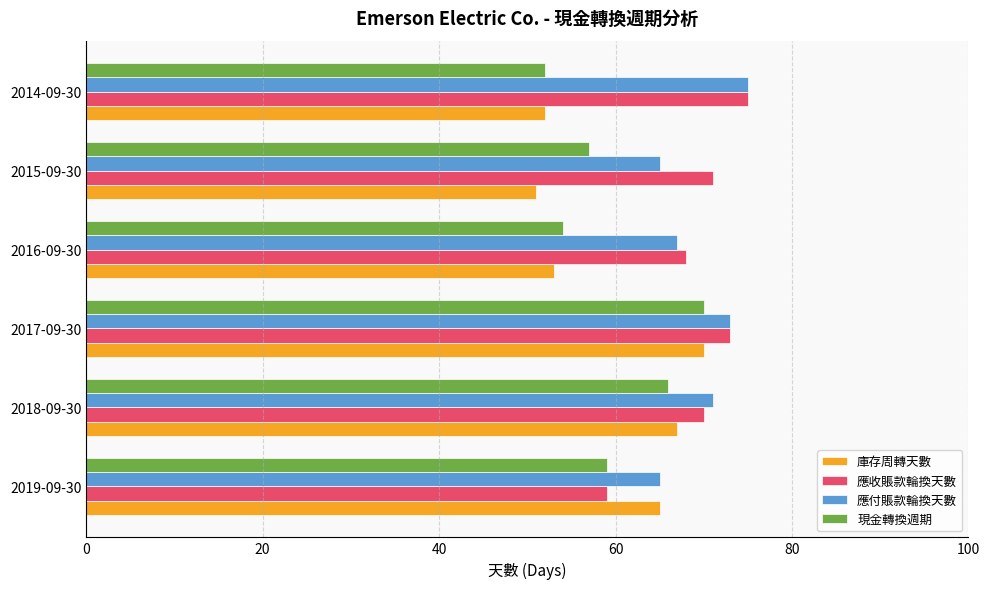

What is the greatest value displayed?

75